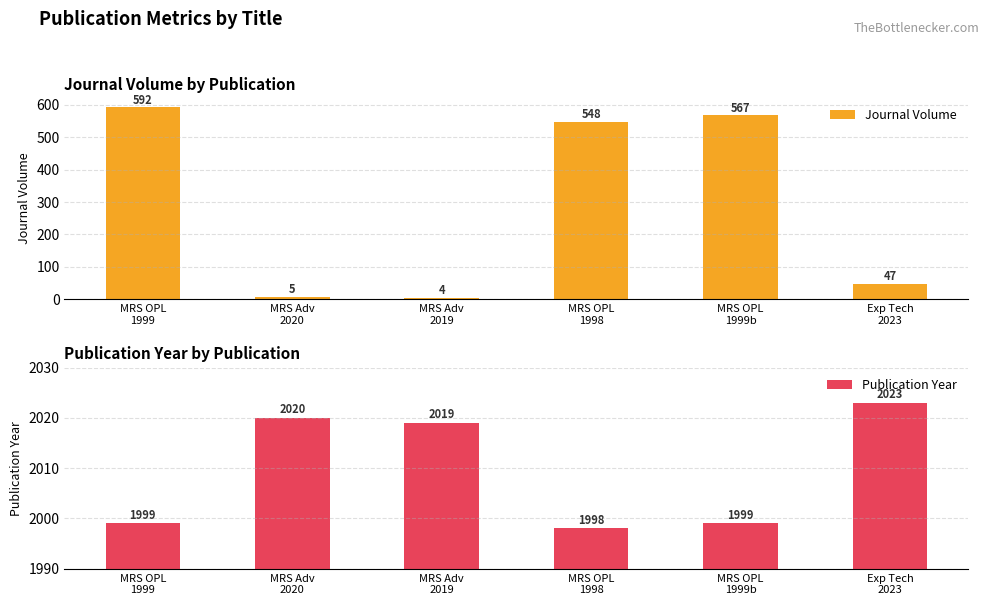

Which series has the largest total across all categories?

Publication Year